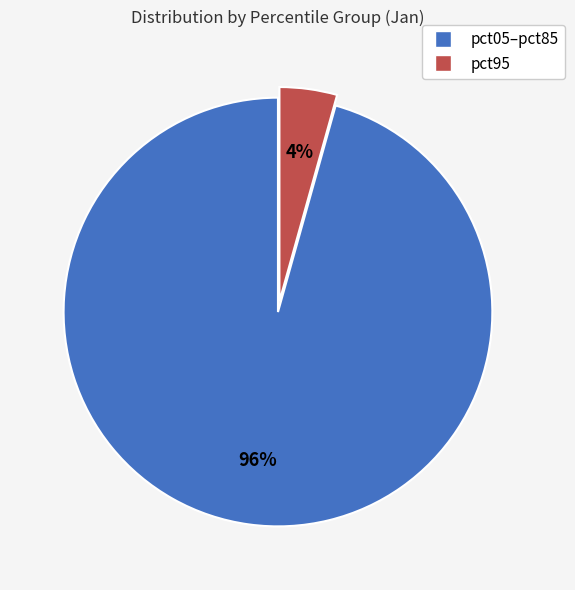

To the nearest percent, what is the average slice percentage?

50%